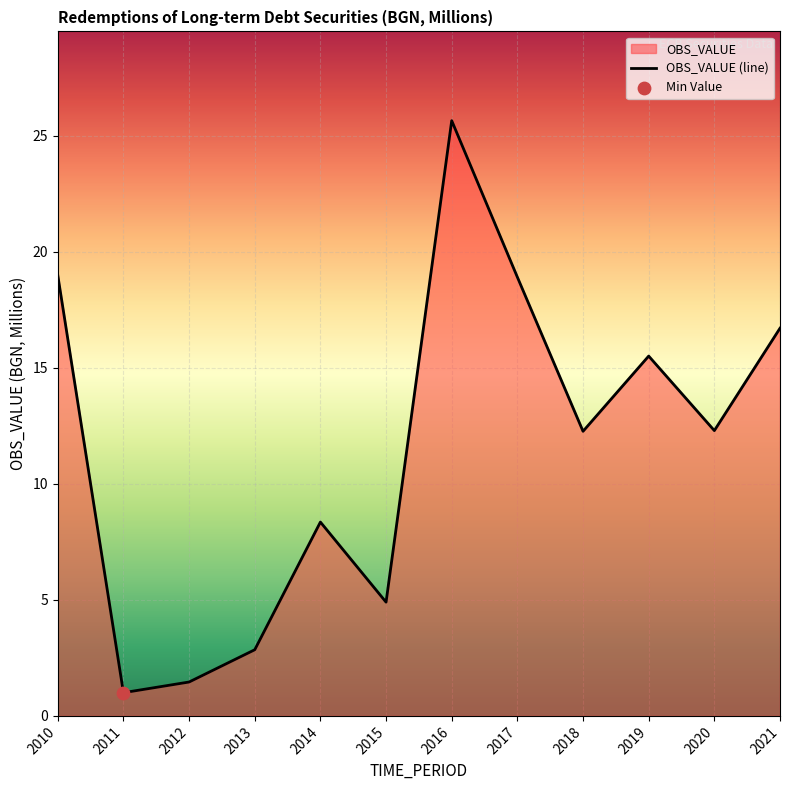

Between 2018 and 2014, which is larger?

2018